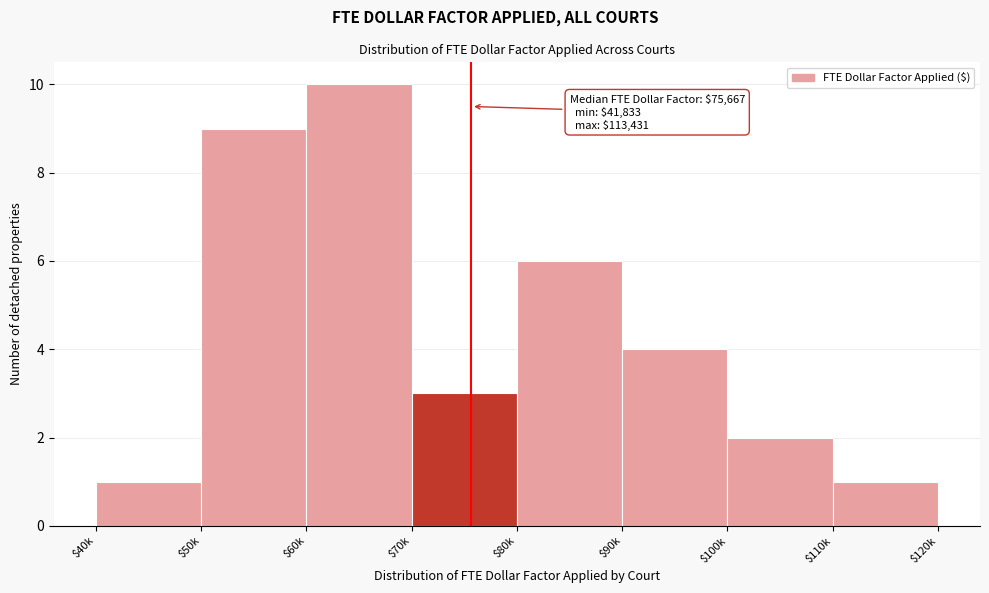

Reading left to right, extract all data points from this chart.

1	9	10	3	6	4	2	1